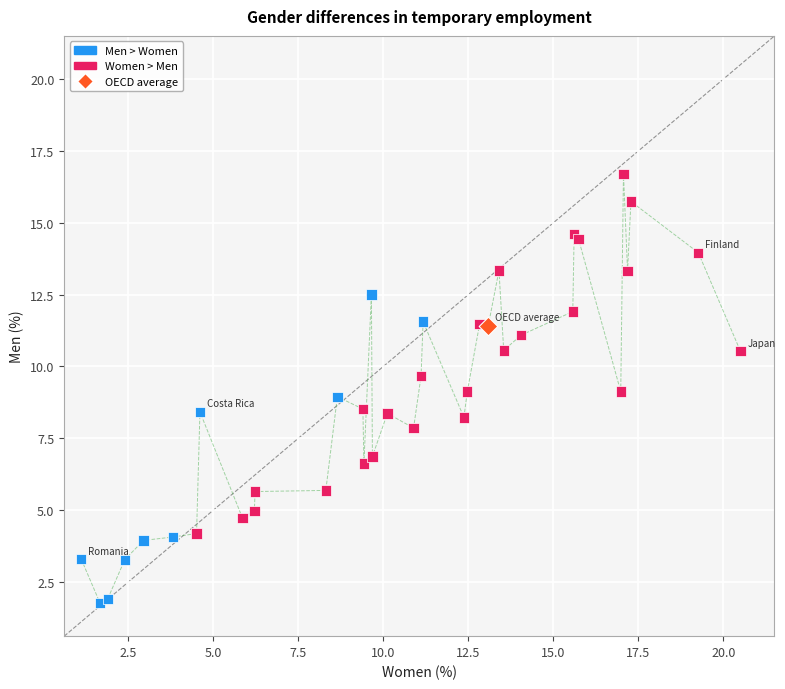

What is the smallest value displayed?

1.8